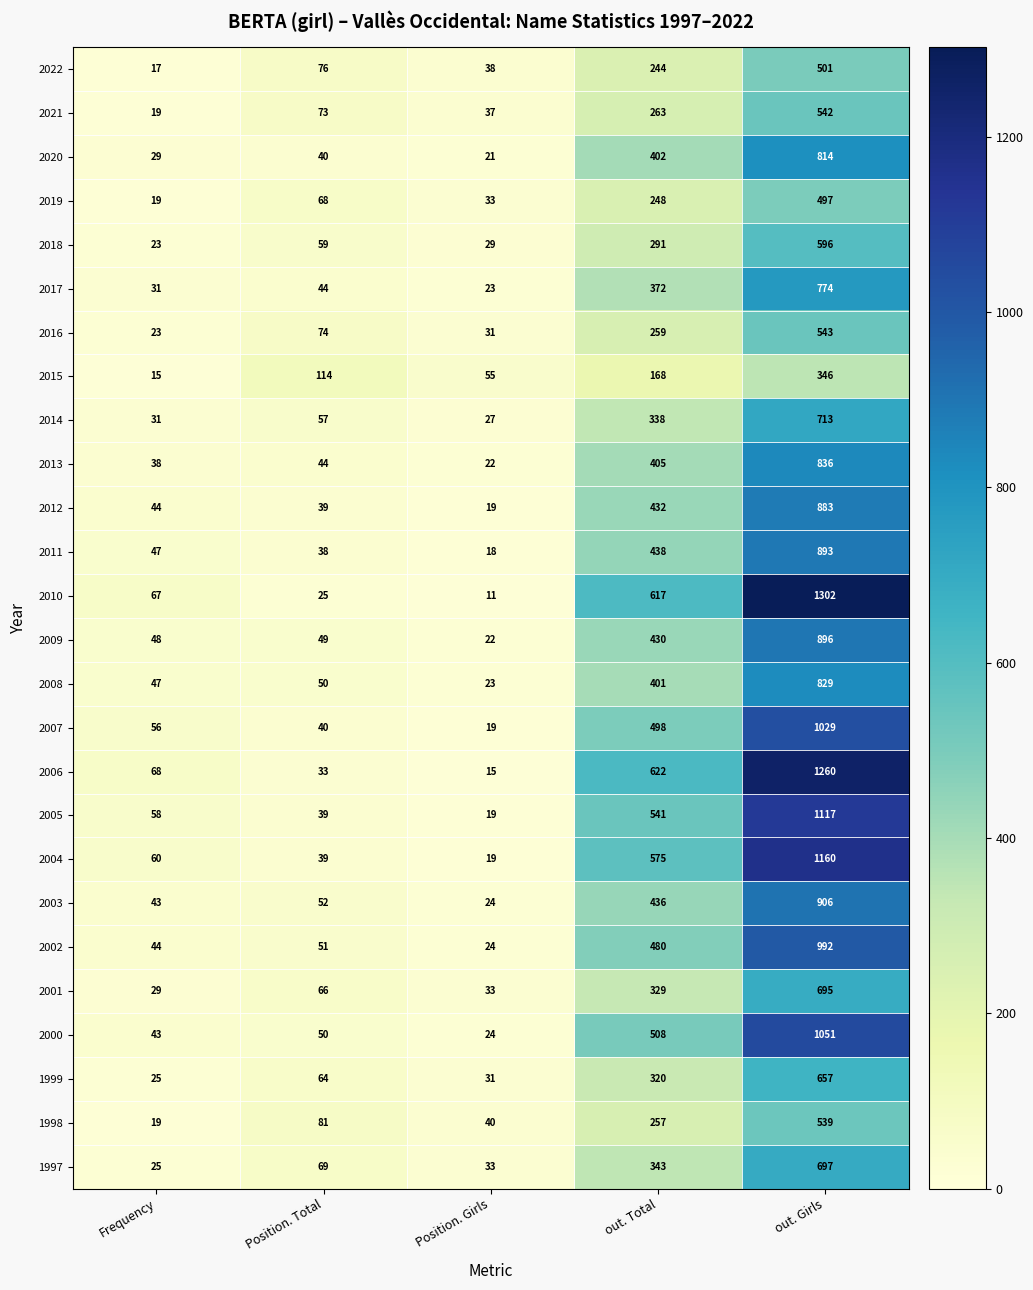

Where is 2002 nearest to the value 508?

out. Total